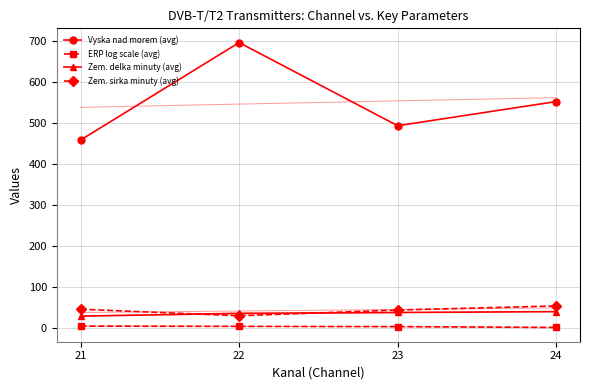

What is the greatest value displayed?

697.0